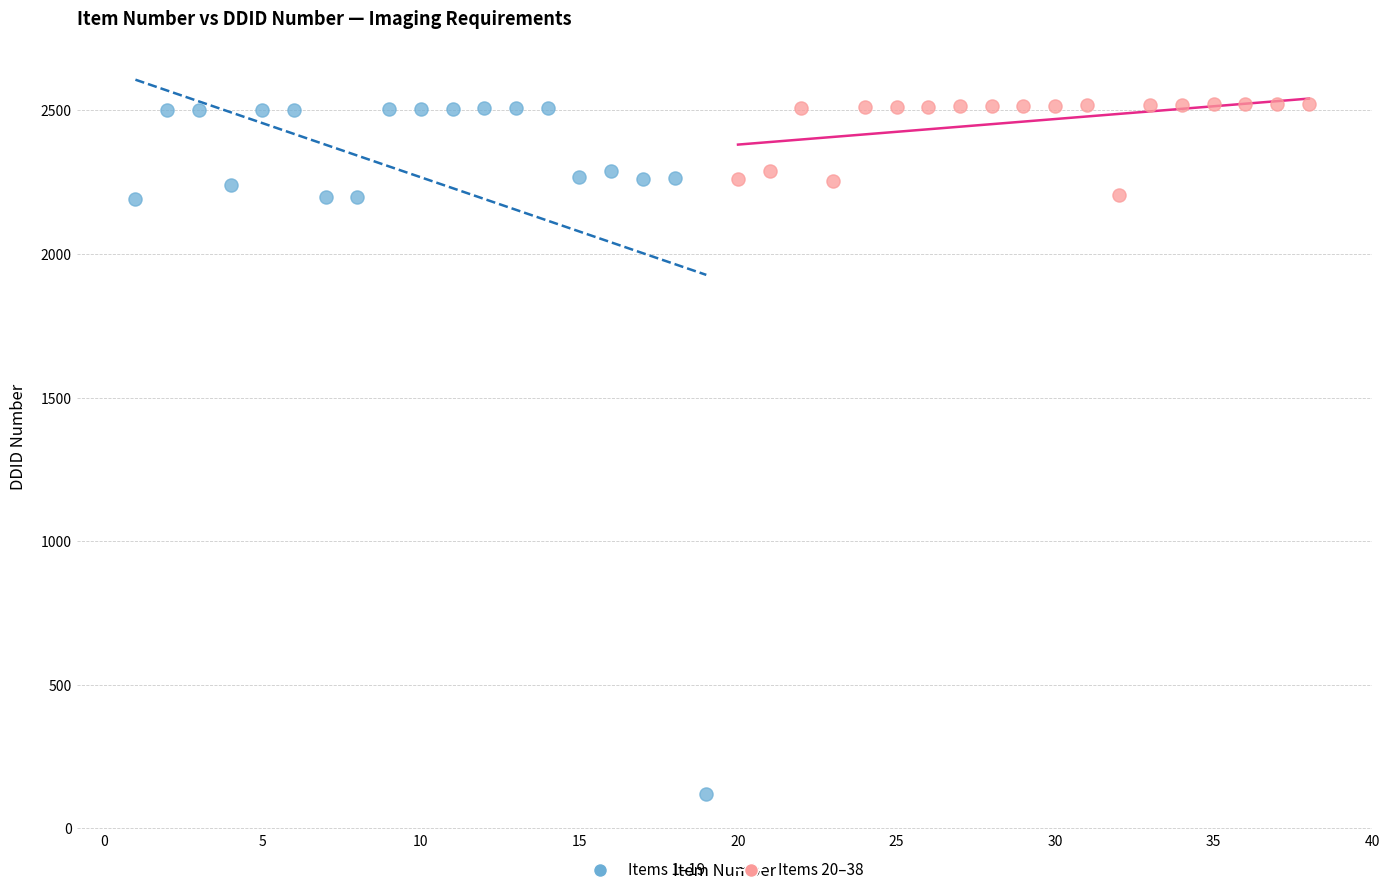

Which series reaches the minimum Y coordinate?

Items 1–19